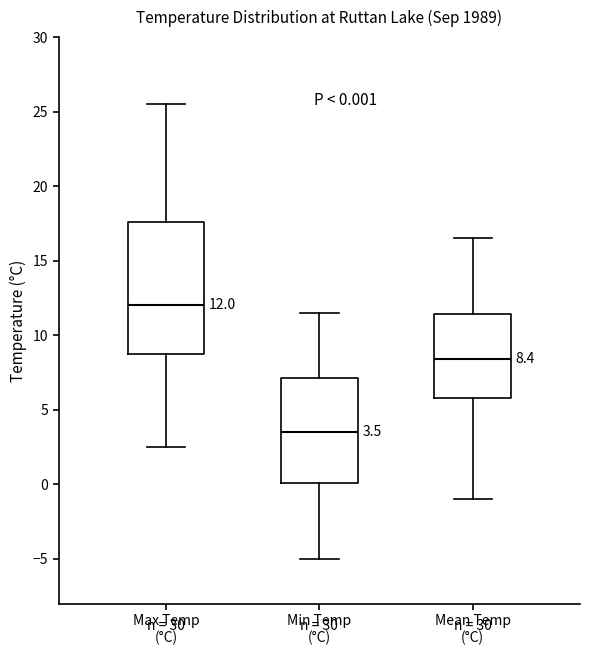

Comparing the boxes themselves (not the whiskers), which one is the tallest?

Max Temp (°C)